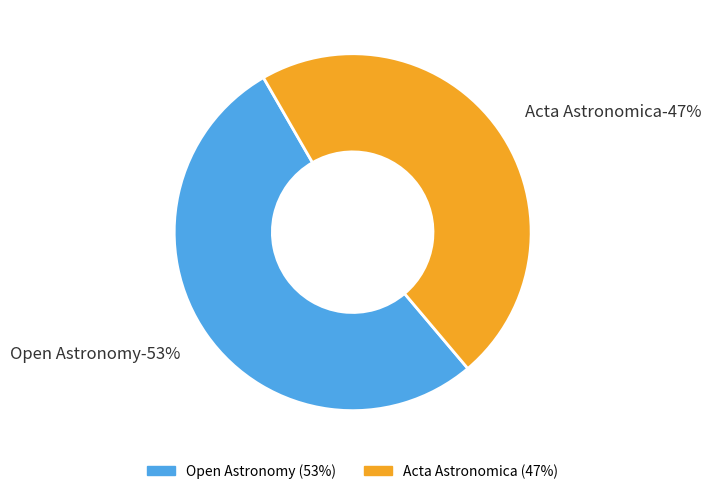

To the nearest percent, what is the difference between the largest and smallest slice percentages?

6%